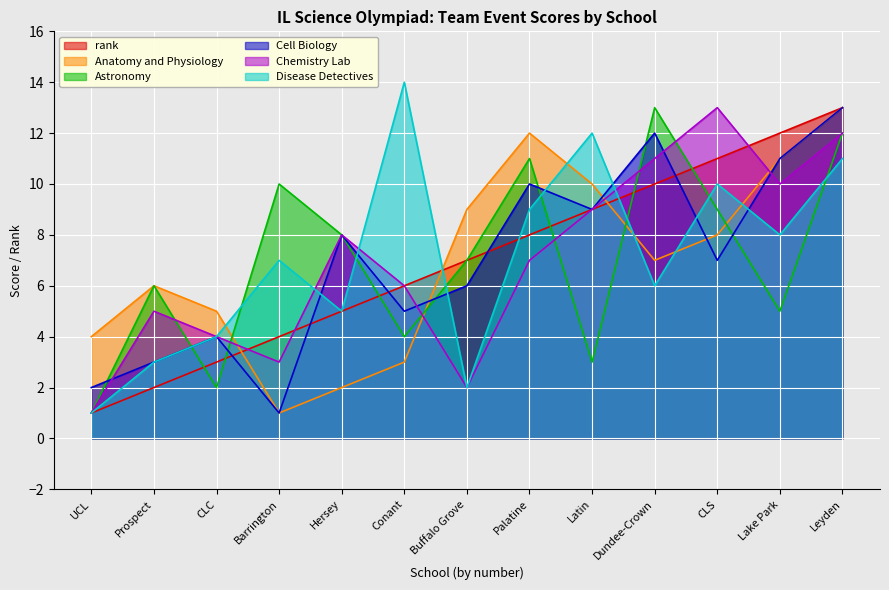

Which series has the widest spread of values?

Disease Detectives